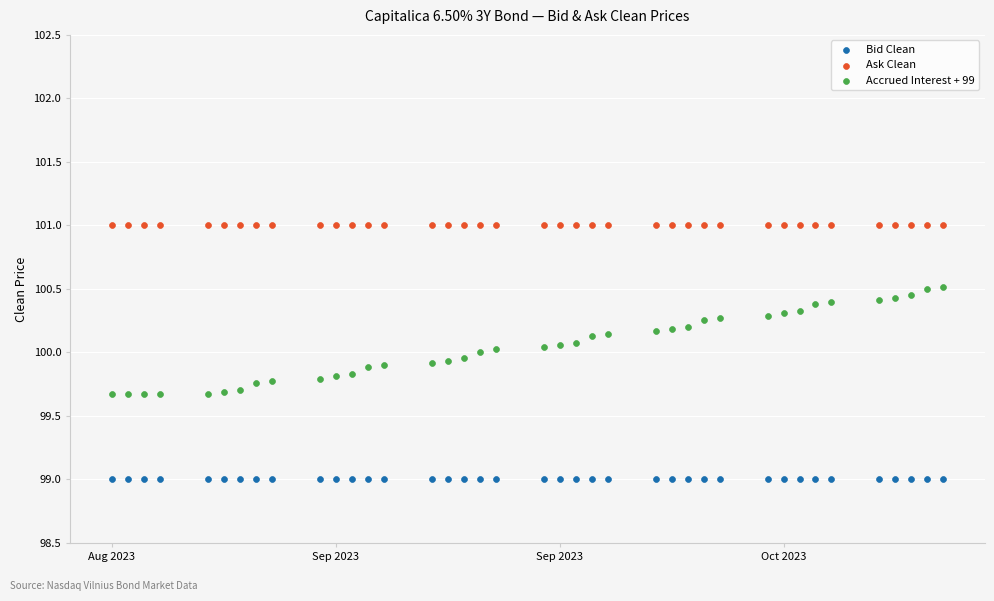

Which series contains the lowest Y value?

Bid Clean